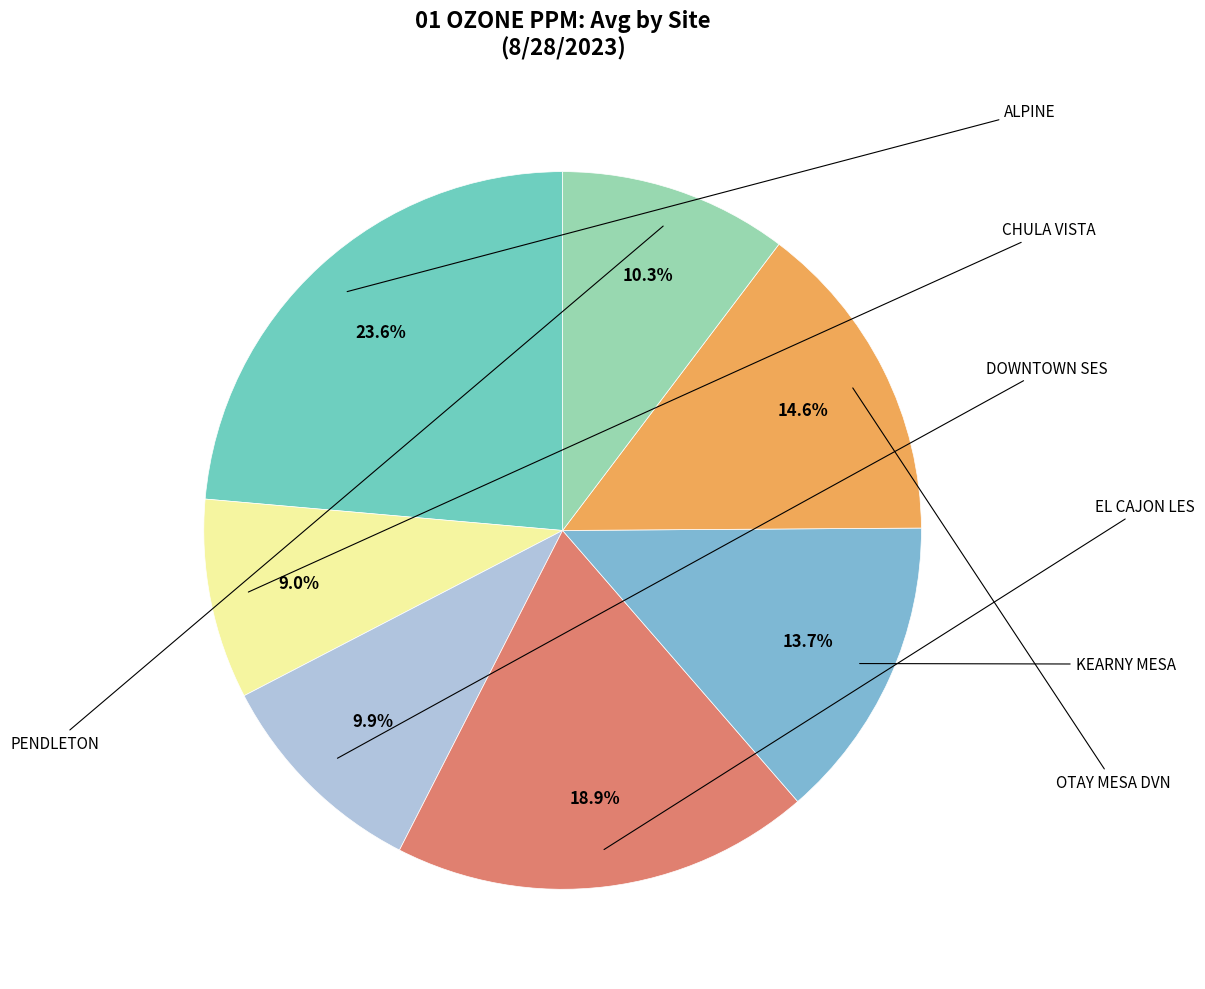

Rank the categories by value from lowest to highest.

CHULA VISTA, DOWNTOWN SES, PENDLETON, KEARNY MESA, OTAY MESA DVN, EL CAJON LES, ALPINE